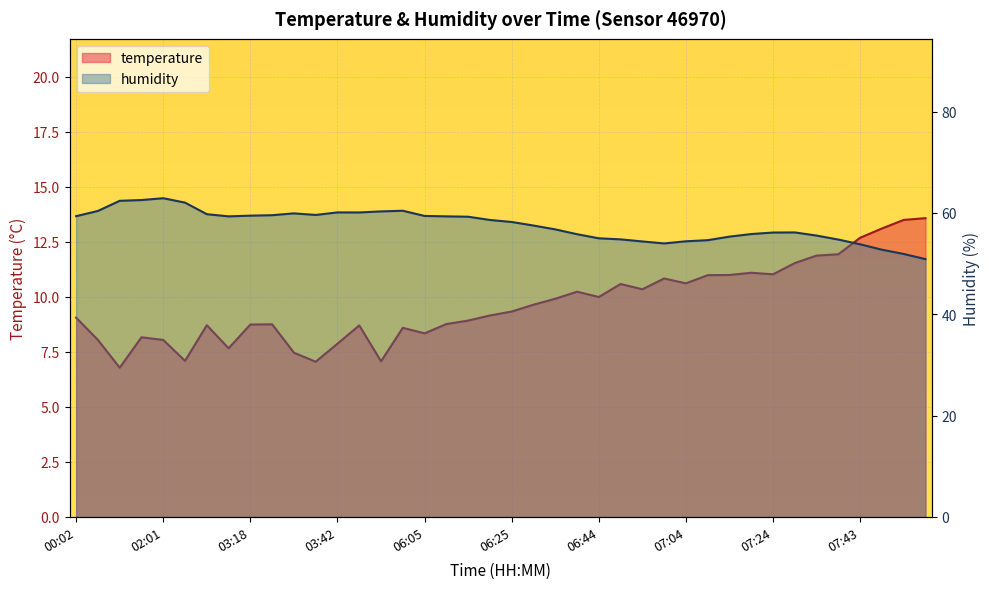

What is the value of the humidity point at the 16th from the left?

60.4